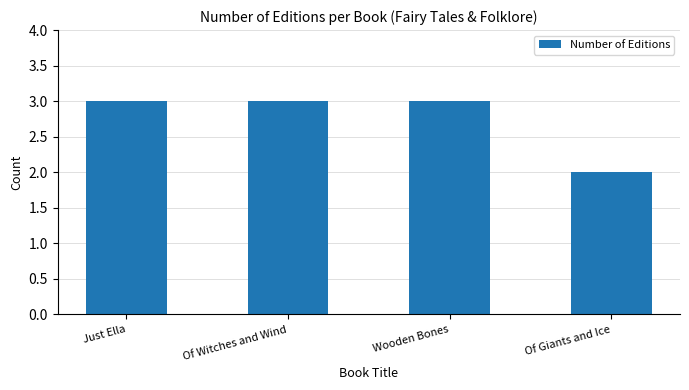

Reading left to right, list all the values displayed in this chart.

Just Ella=3	Of Witches and Wind=3	Wooden Bones=3	Of Giants and Ice=2